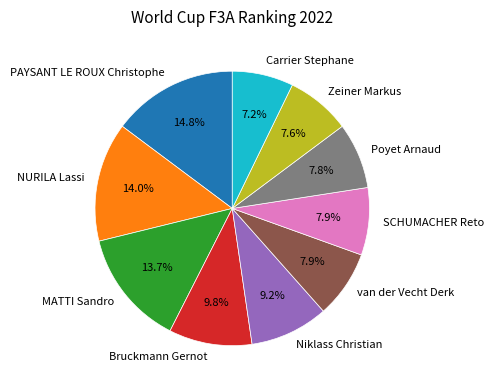

The SCHUMACHER Reto slice represents 8% of the pie. True or false?

True